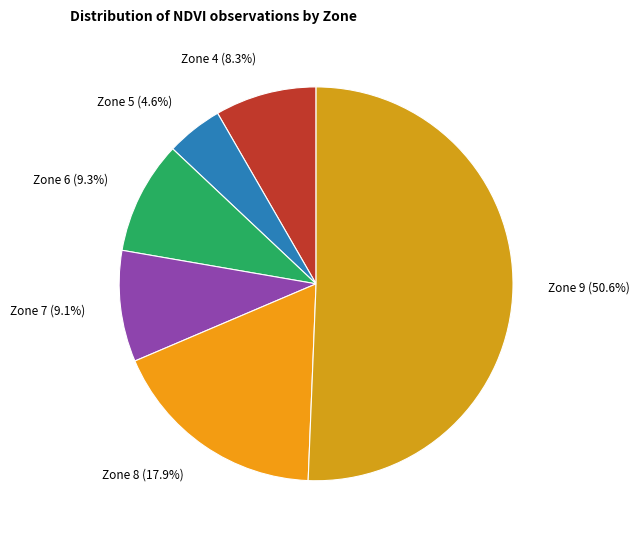

How many slices are in this pie chart?

6